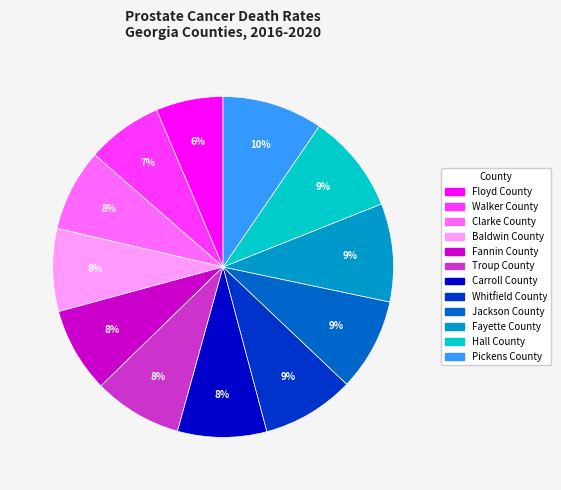

How many segments does this pie chart have?

12